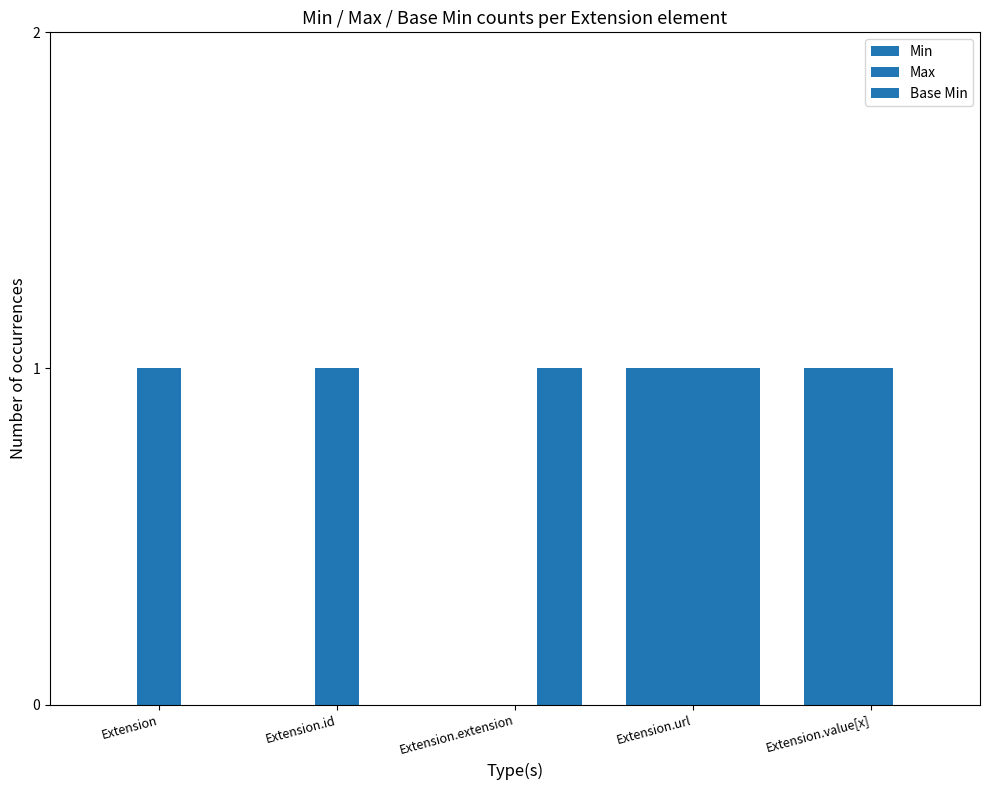

Does the chart contain stacked bars?

No